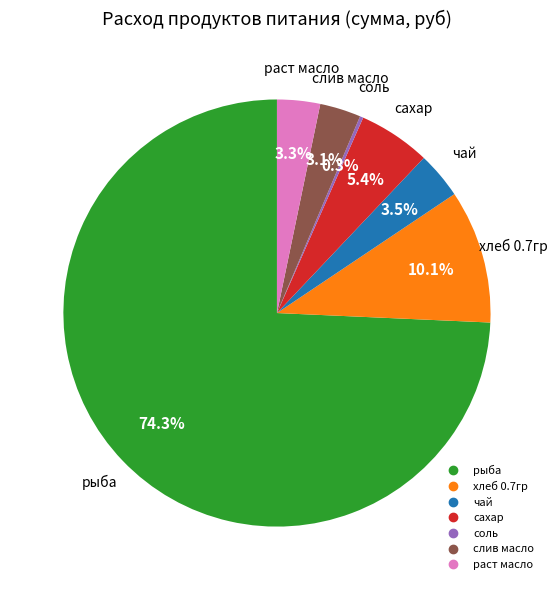

Which slice is the largest?

рыба